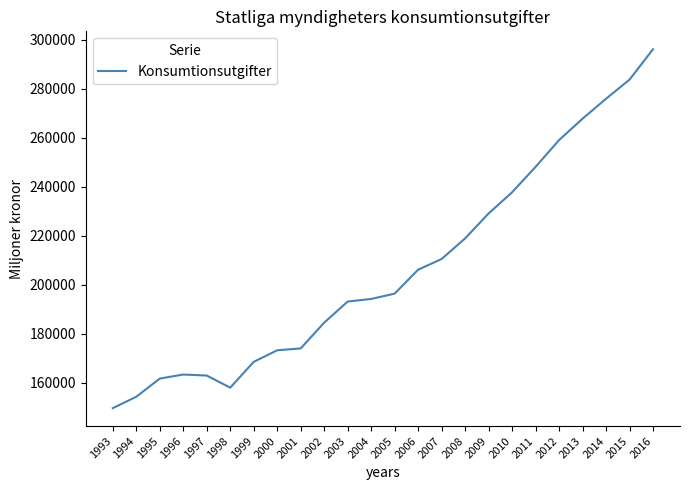

What is the greatest value displayed?

296055